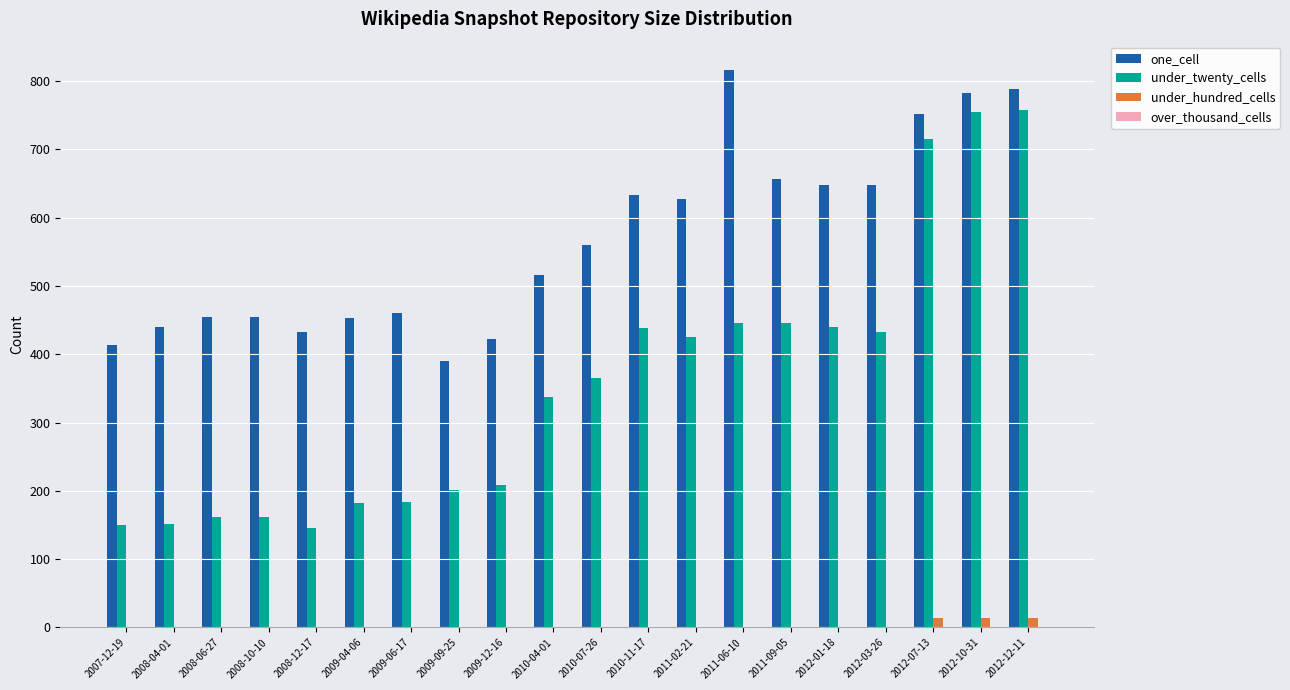

The value of under_twenty_cells at 2011-09-05 is 446. True or false?

True